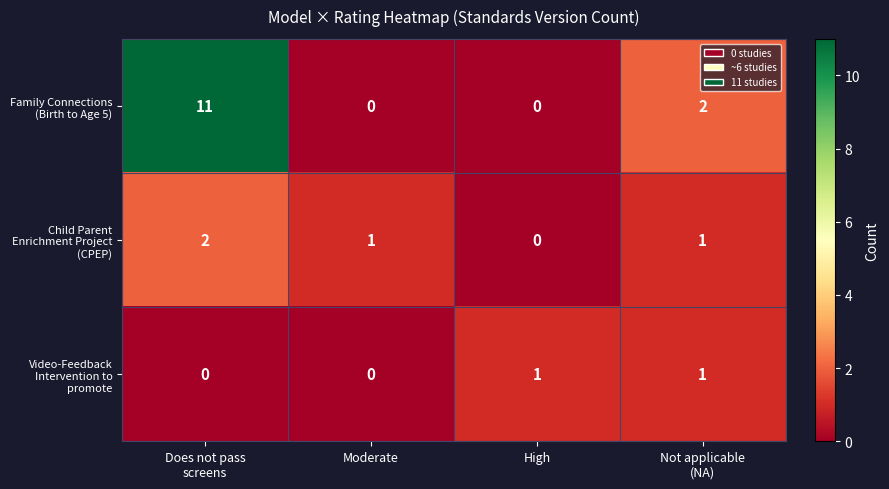

How many series are shown in this chart?

3